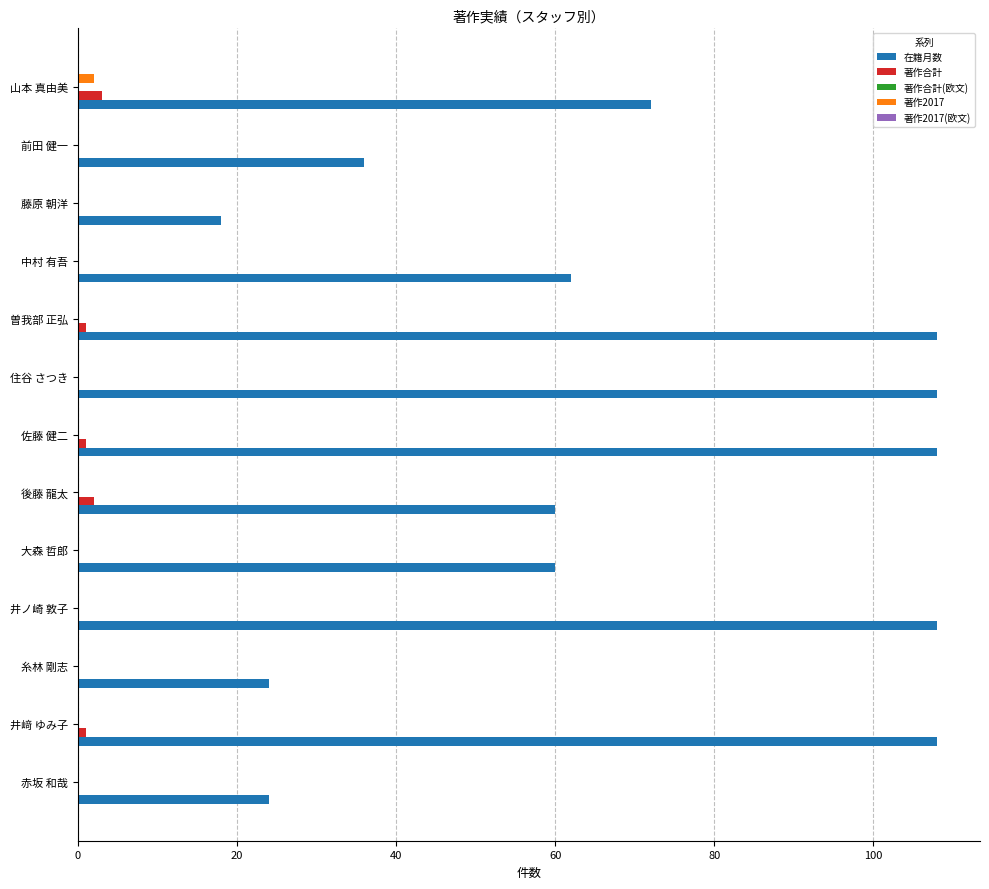

Which series has the largest total across all categories?

在籍月数